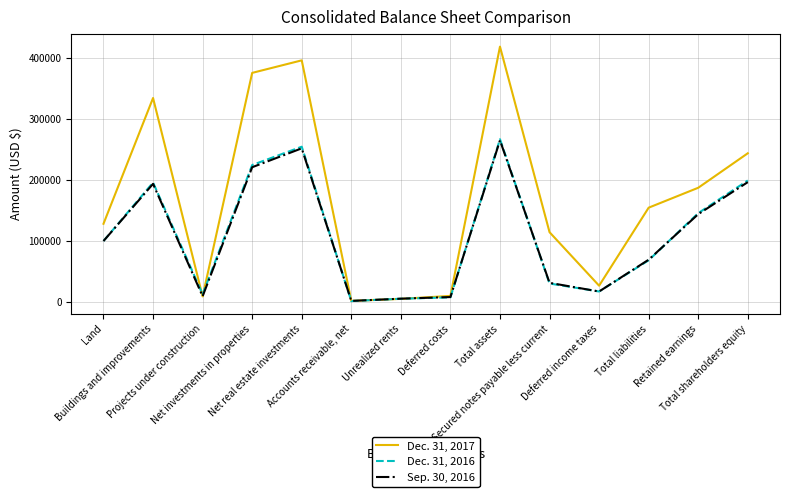

What is the greatest value displayed?

418734